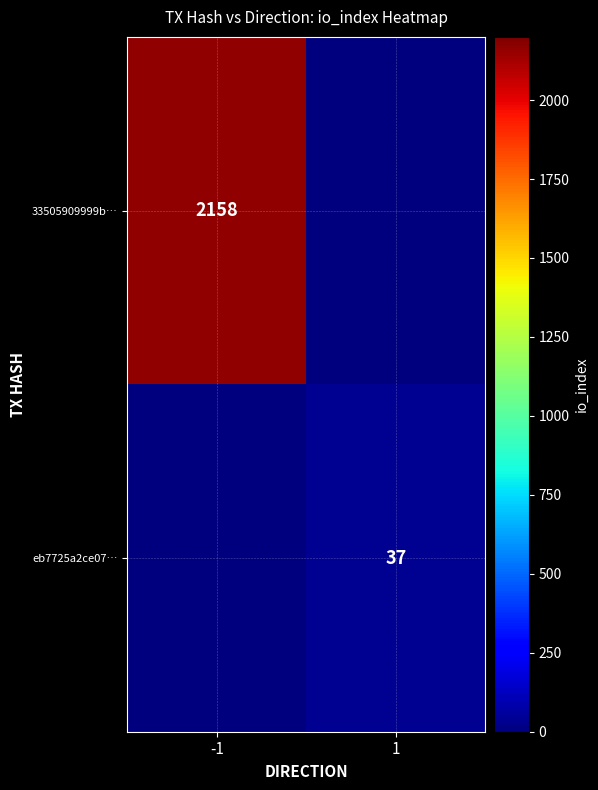

The 33505909999b… series shows 2158 at -1. True or false?

True